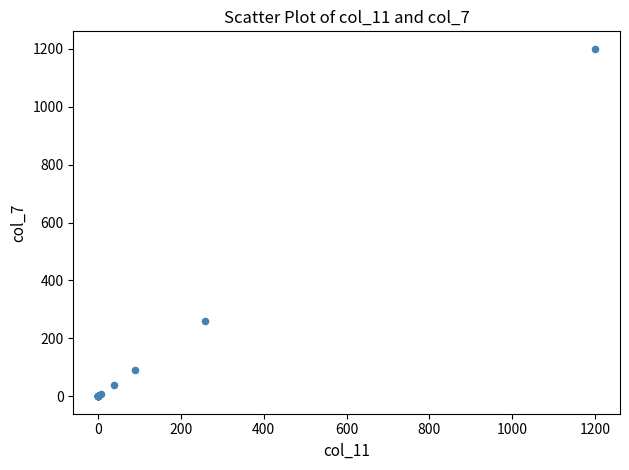

What Y value in the scatter plot is closest to 600?

259.0